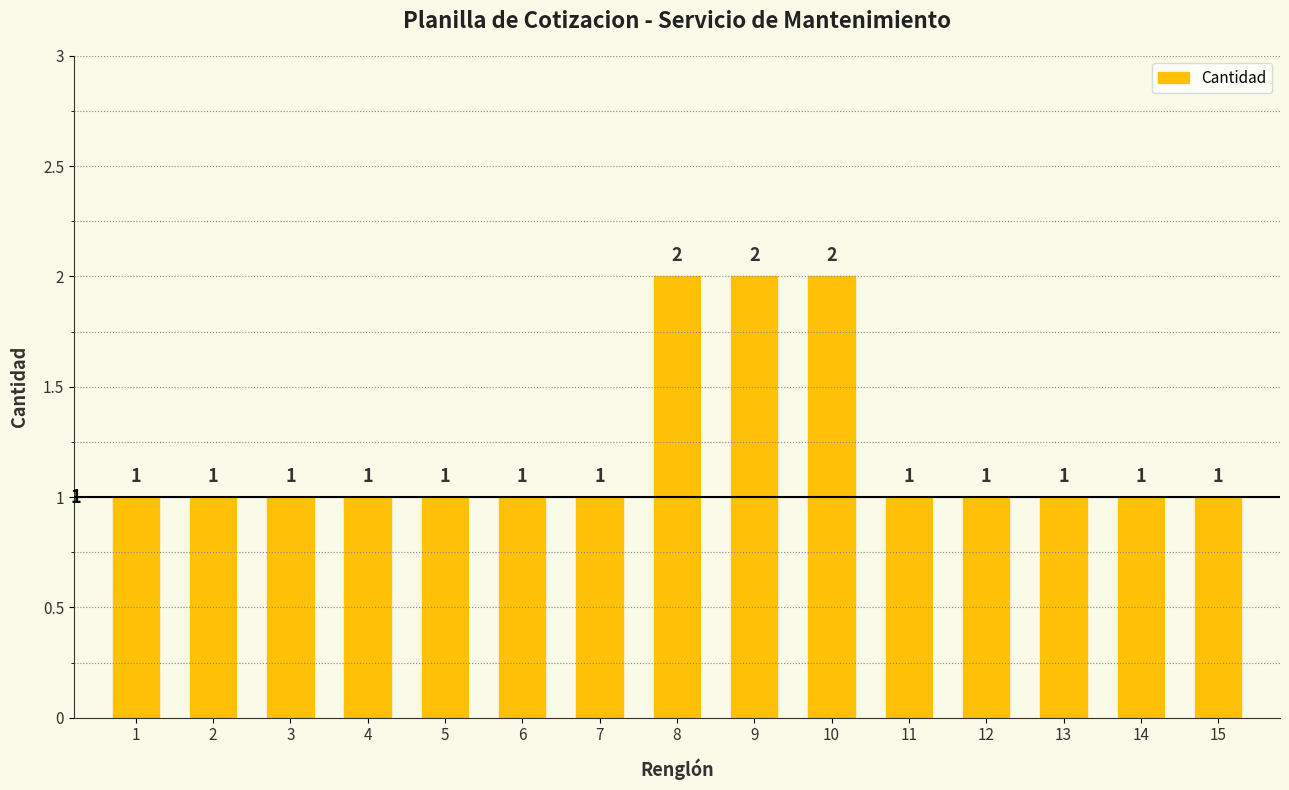

Which has a higher value, 8 or 11?

8